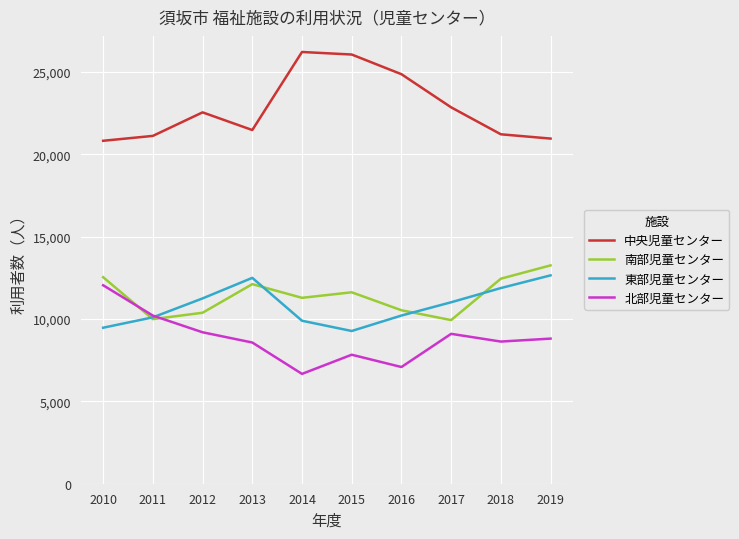

What are all the series names shown in the legend?

中央児童センター, 南部児童センター, 東部児童センター, 北部児童センター